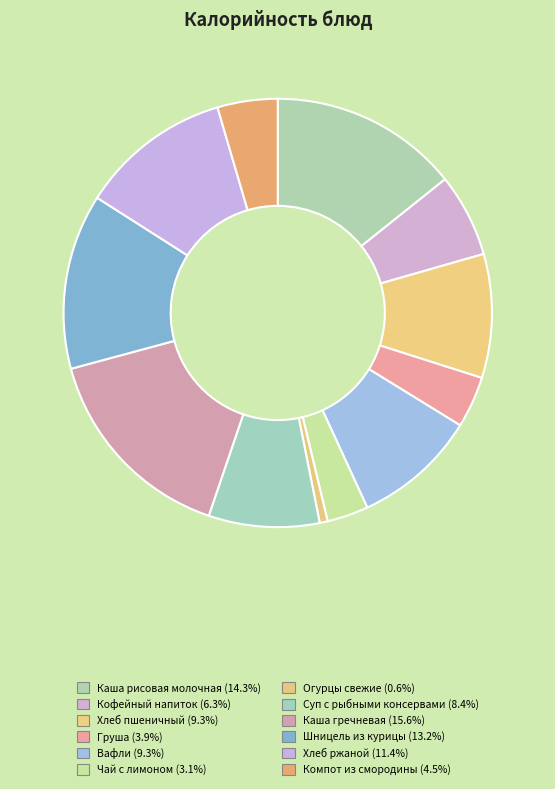

What percentage is the Чай с лимоном slice, to the nearest percent?

3%